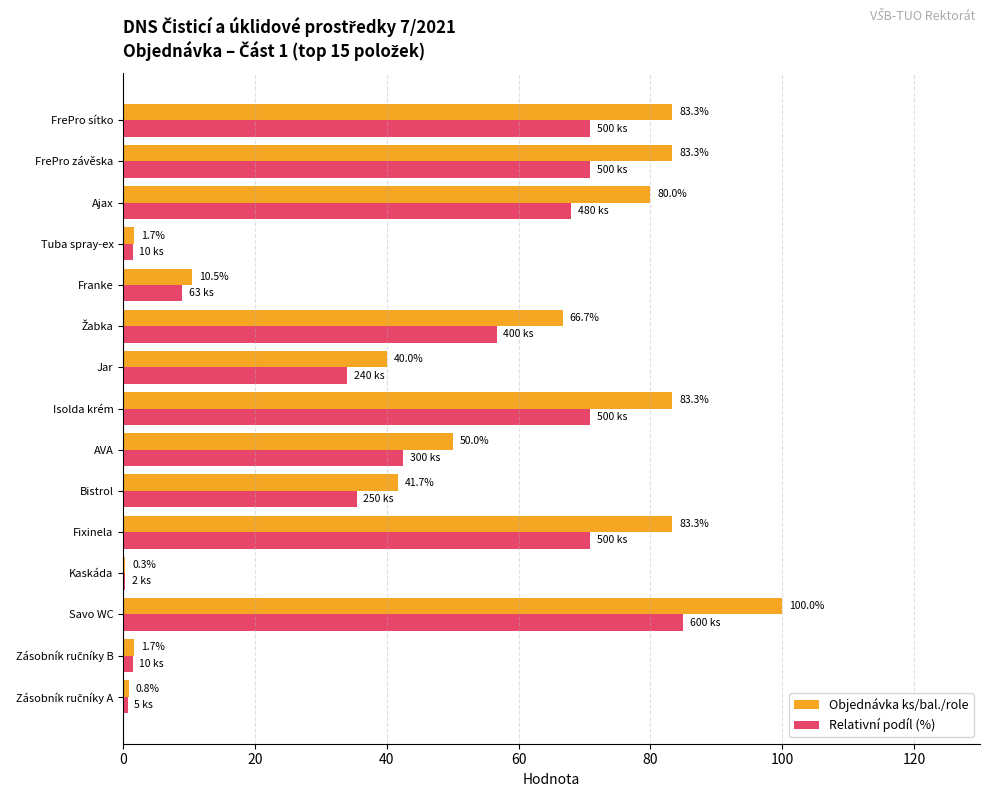

Which category has the highest value in the Relativní podíl (%) series?

Savo WC